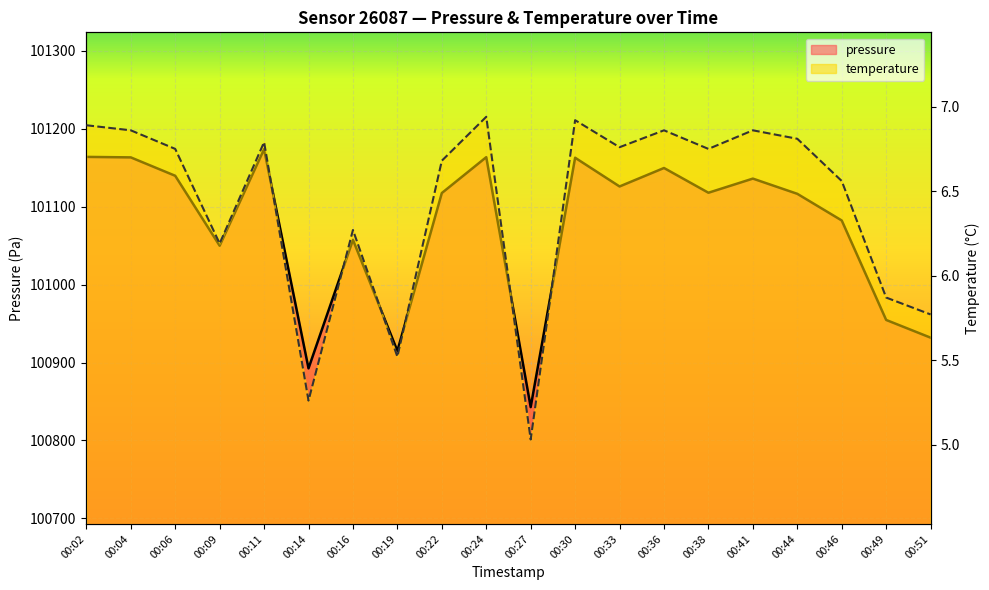

How many interior local peaks does the temperature series have?

6